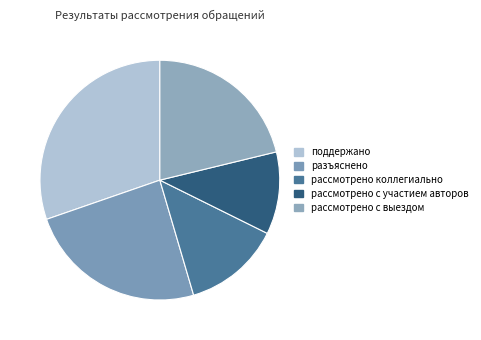

Is there any slice that represents more than half of the pie?

No